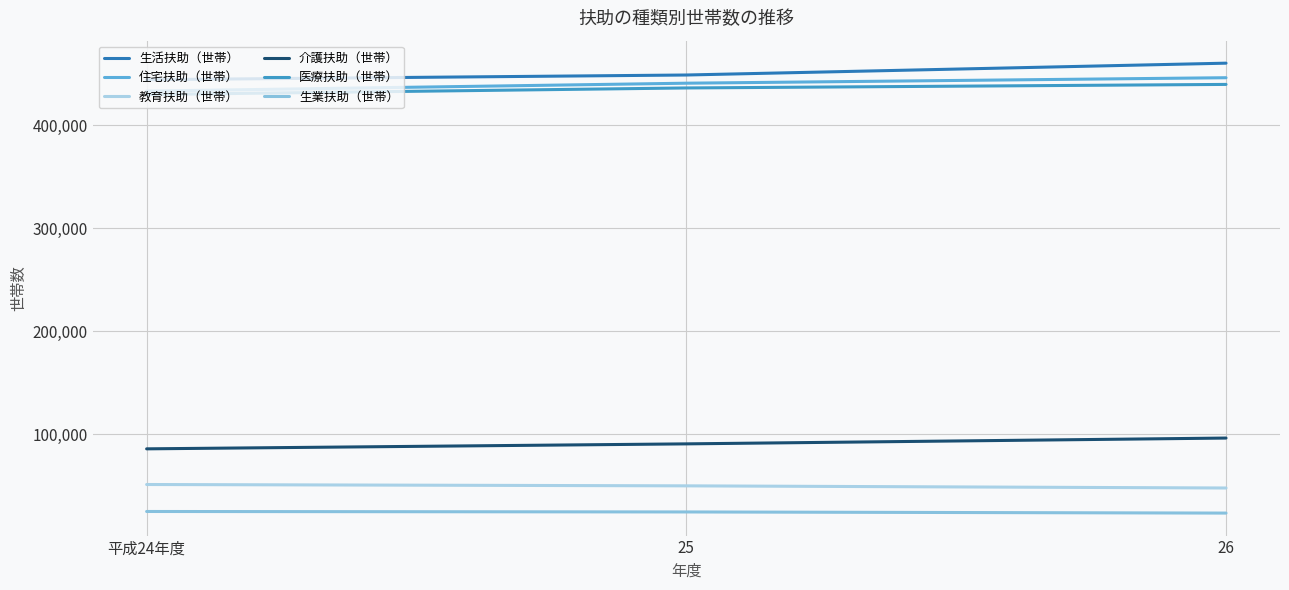

Which series changed the most between 25 and 26?

生活扶助（世帯）